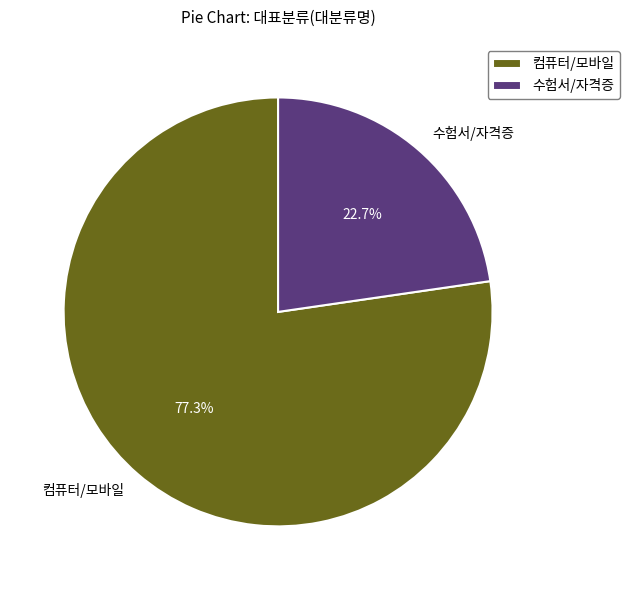

Count the number of slices in the pie.

2